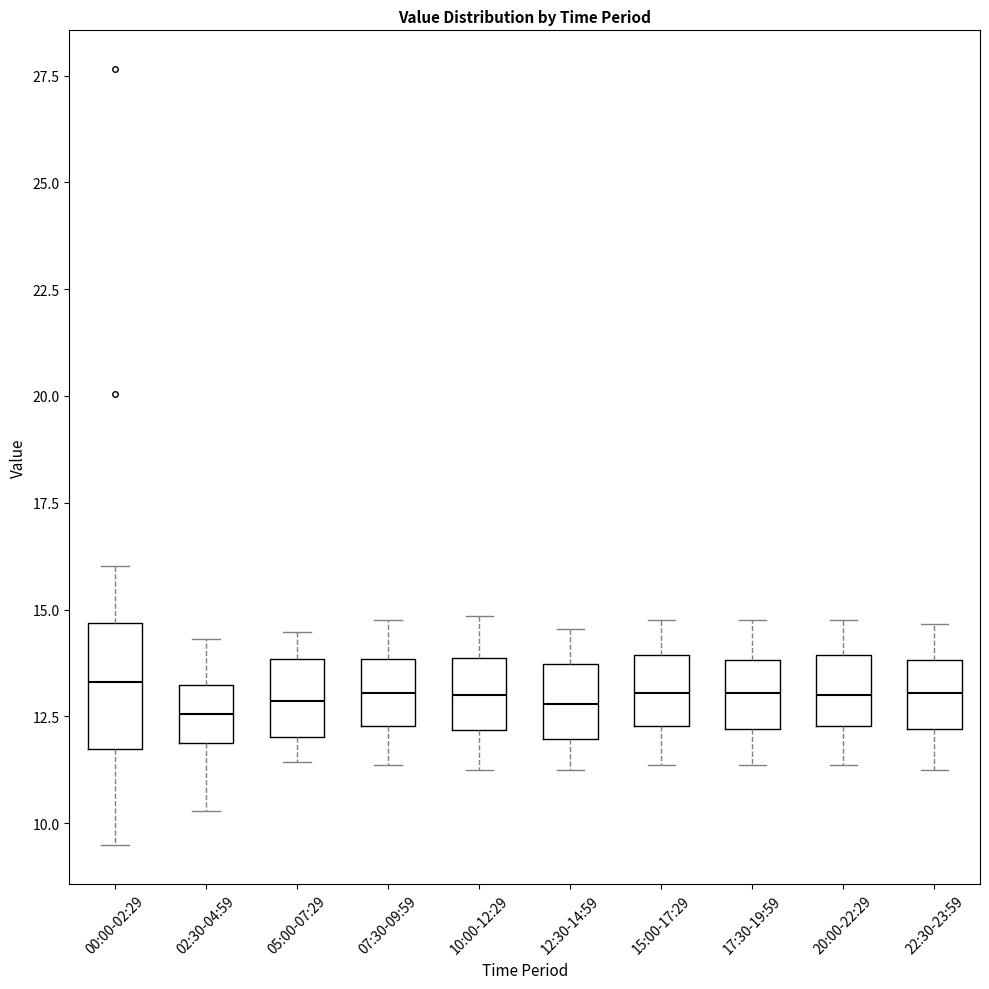

Reading left to right, transcribe this box plot: for each box, give where its median line is, the range the box spans, and where its two whiskers end, as read against the y-axis. The values are not printed on the chart, so give them approximately, as read against the axis.

00:00-02:29: median 13.5, box 11.5 to 14.5, whiskers 9.5 to 16.0
02:30-04:59: median 12.5, box 12.0 to 13.0, whiskers 10.5 to 14.5
05:00-07:29: median 13.0, box 12.0 to 14.0, whiskers 11.5 to 14.5
07:30-09:59: median 13.0, box 12.5 to 14.0, whiskers 11.5 to 15.0
10:00-12:29: median 13.0, box 12.0 to 14.0, whiskers 11.5 to 15.0
12:30-14:59: median 13.0, box 12.0 to 13.5, whiskers 11.5 to 14.5
15:00-17:29: median 13.0, box 12.5 to 14.0, whiskers 11.5 to 15.0
17:30-19:59: median 13.0, box 12.0 to 14.0, whiskers 11.5 to 15.0
20:00-22:29: median 13.0, box 12.5 to 14.0, whiskers 11.5 to 15.0
22:30-23:59: median 13.0, box 12.0 to 14.0, whiskers 11.5 to 14.5